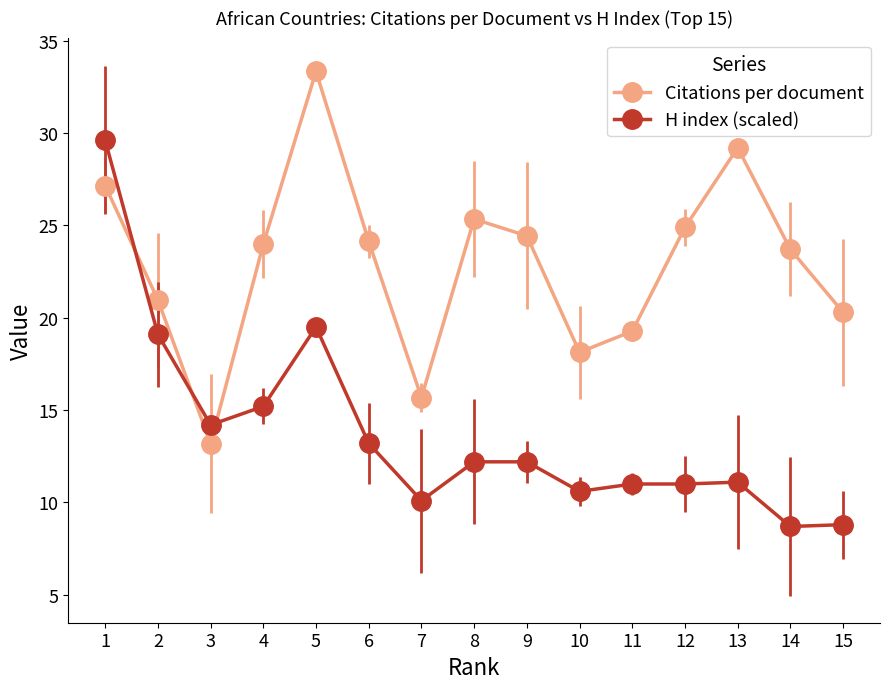

What are all the series names shown in the legend?

Citations per document, H index (scaled)